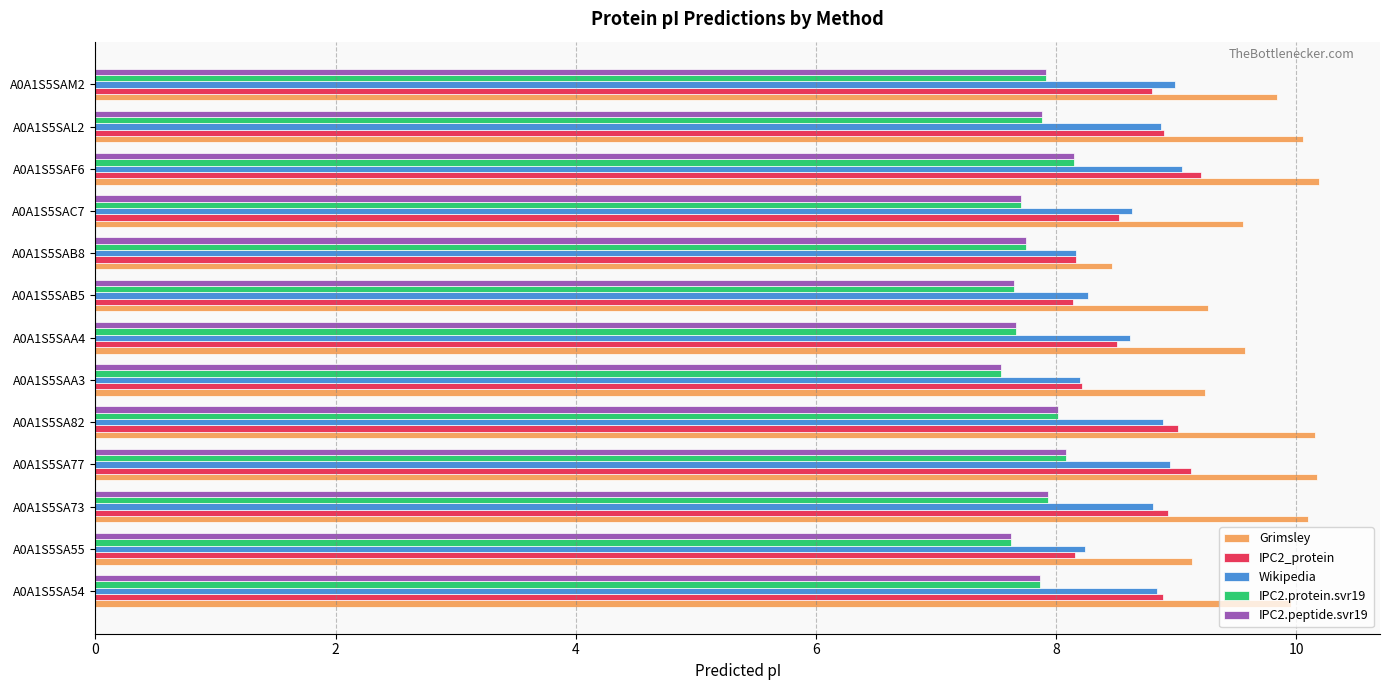

What is the total value across all series at A0A1S5SAF6?

44.7